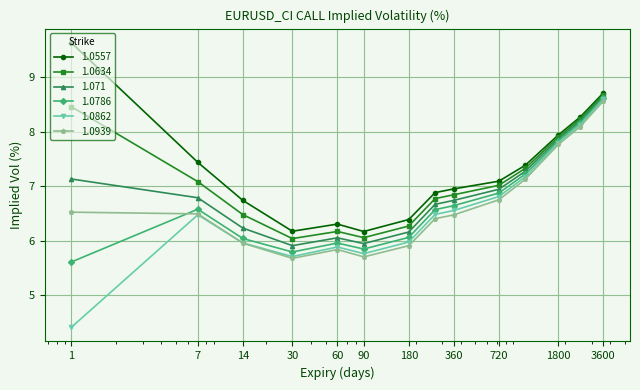

What is the smallest value displayed?

4.4